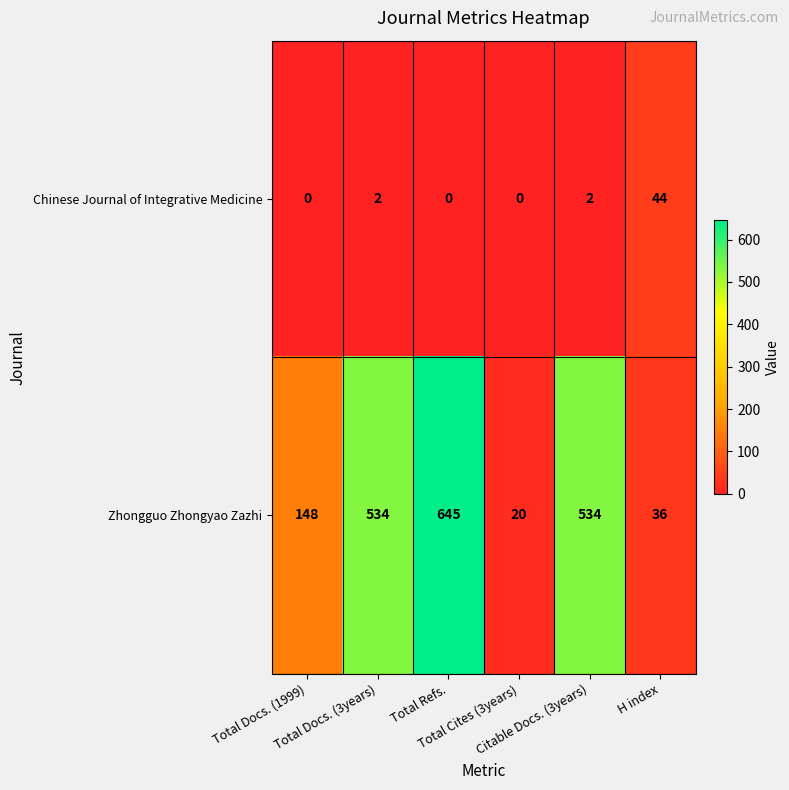

What is the sum of all Chinese Journal of Integrative Medicine values?

48